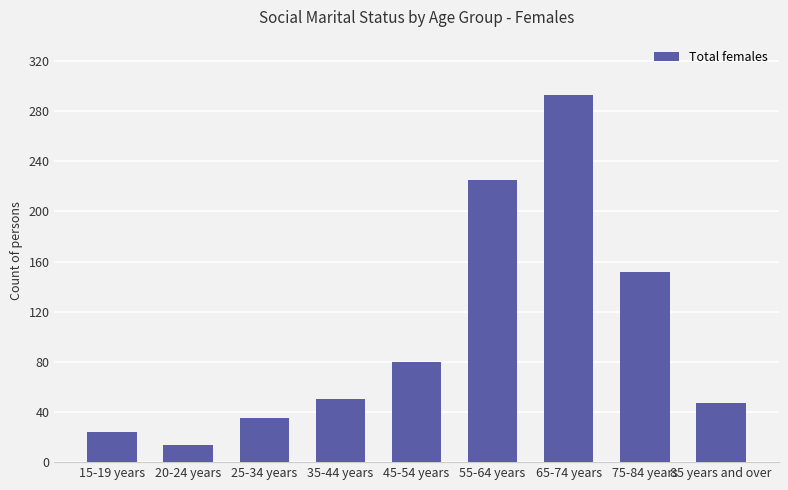

The chart shows a value of 6 at 15-19 years. True or false?

False